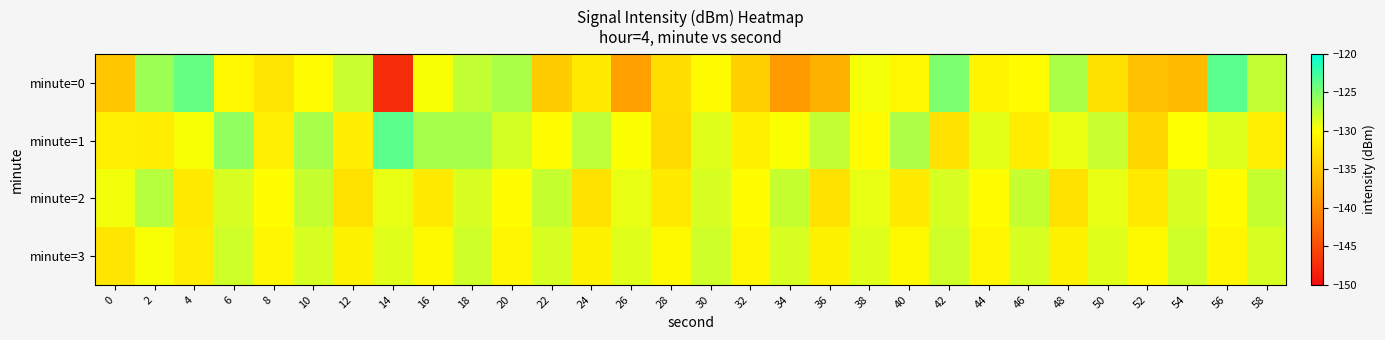

What is the spread (max minus min) of values at 30?

2.3